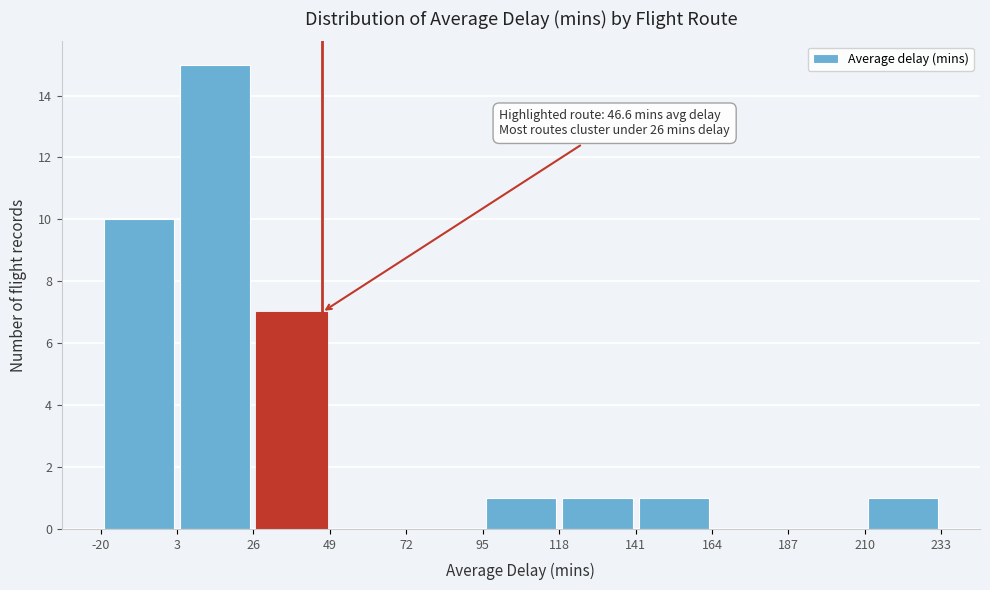

Which range on the x-axis has the tallest bar?

3 to 26